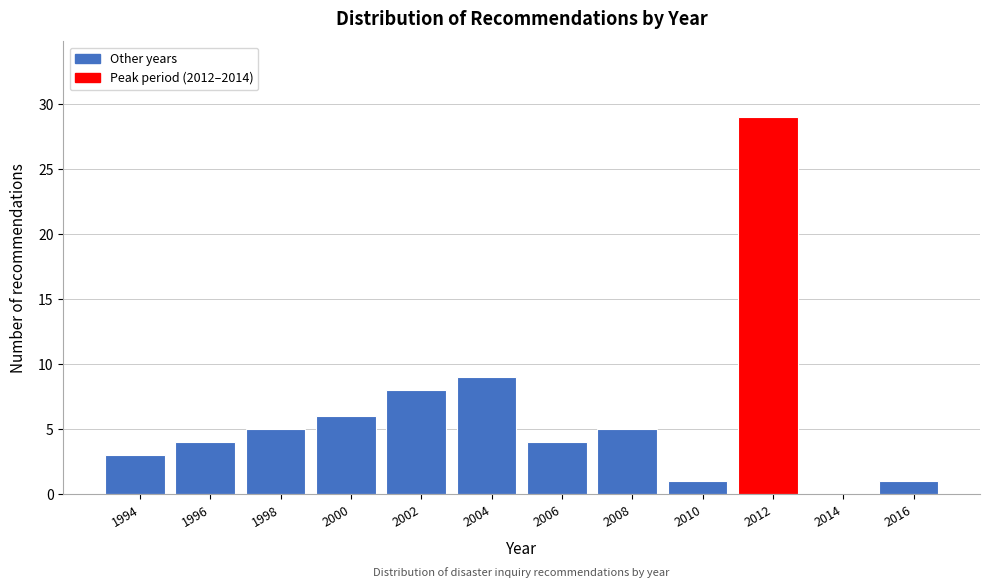

Reading left to right, what are all the values shown in this chart?

1994=3	1996=4	1998=5	2000=6	2002=8	2004=9	2006=4	2008=5	2010=1	2012=29	2014=0	2016=1